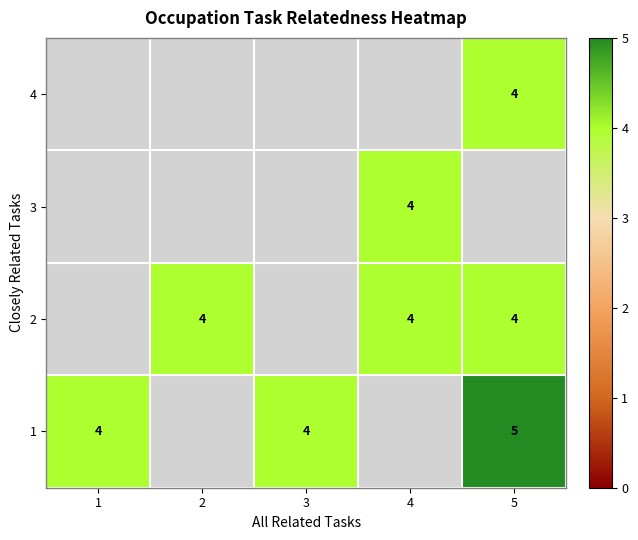

What is the sum of the 1 values at 3 and 1?

8